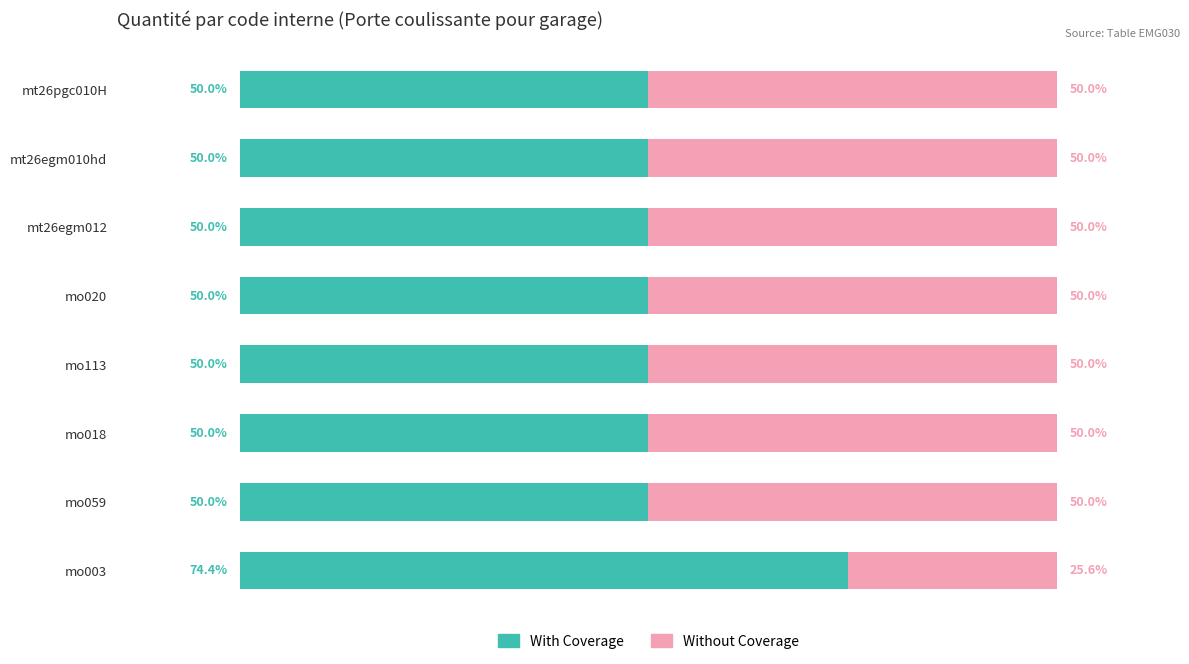

What are all the series names shown in the legend?

With Coverage, Without Coverage